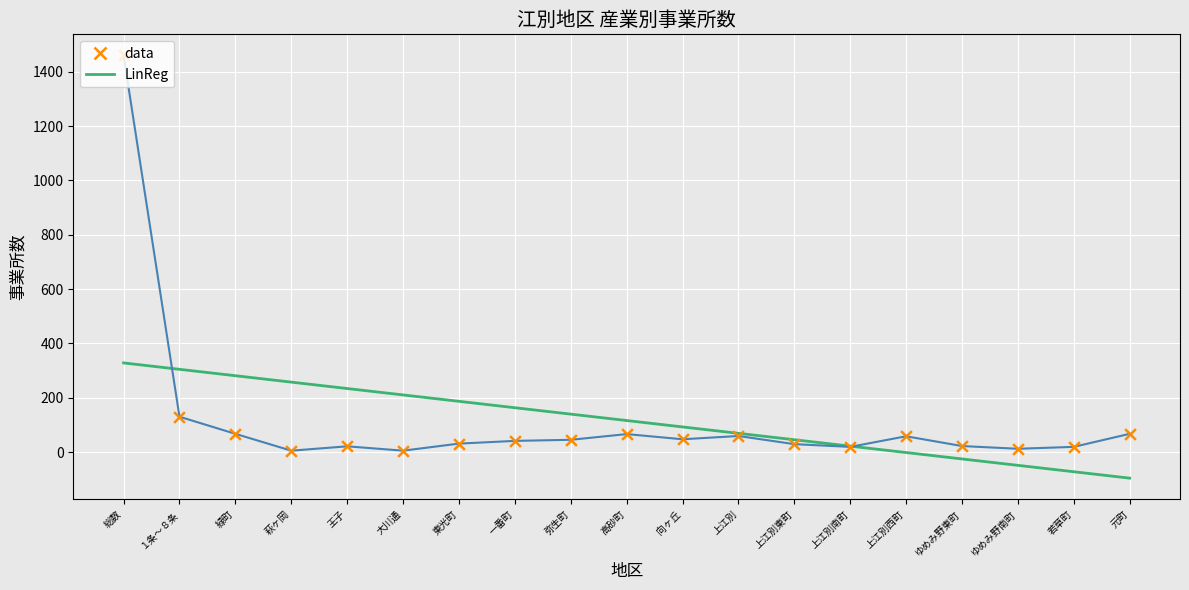

What is the change in value from 総数 to 上江別南町?

-1441